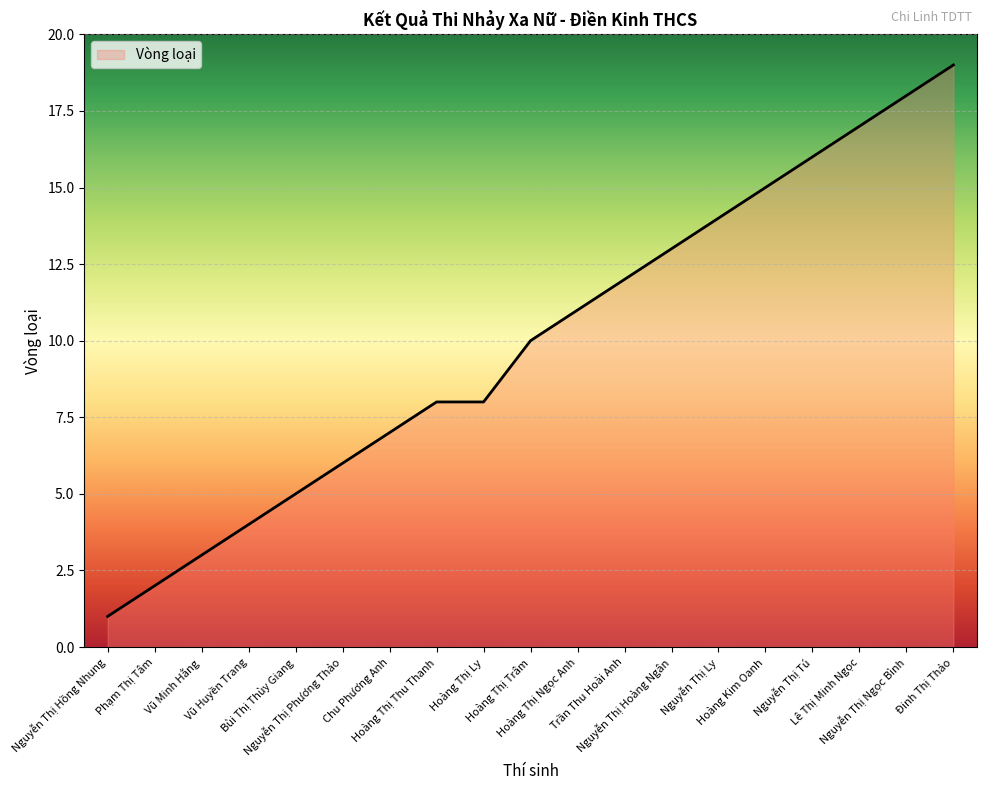

What is the minimum value shown in the chart?

1